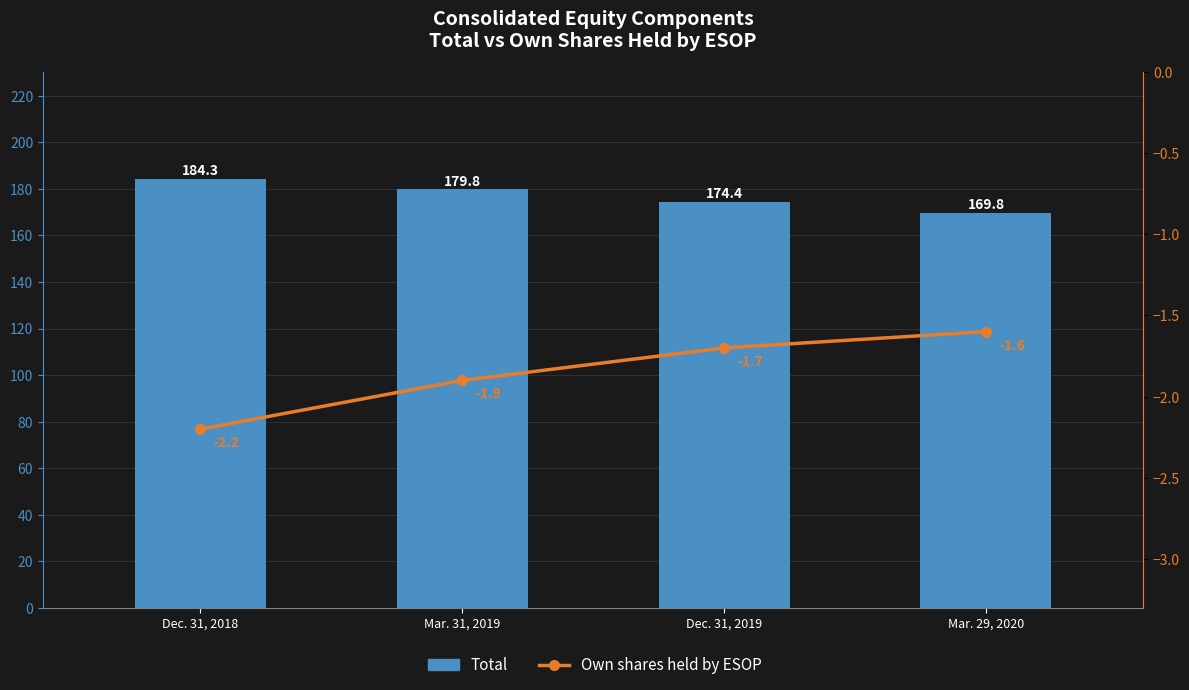

Is it true that Own shares held by ESOP equals -0.5 at Mar. 29, 2020?

False